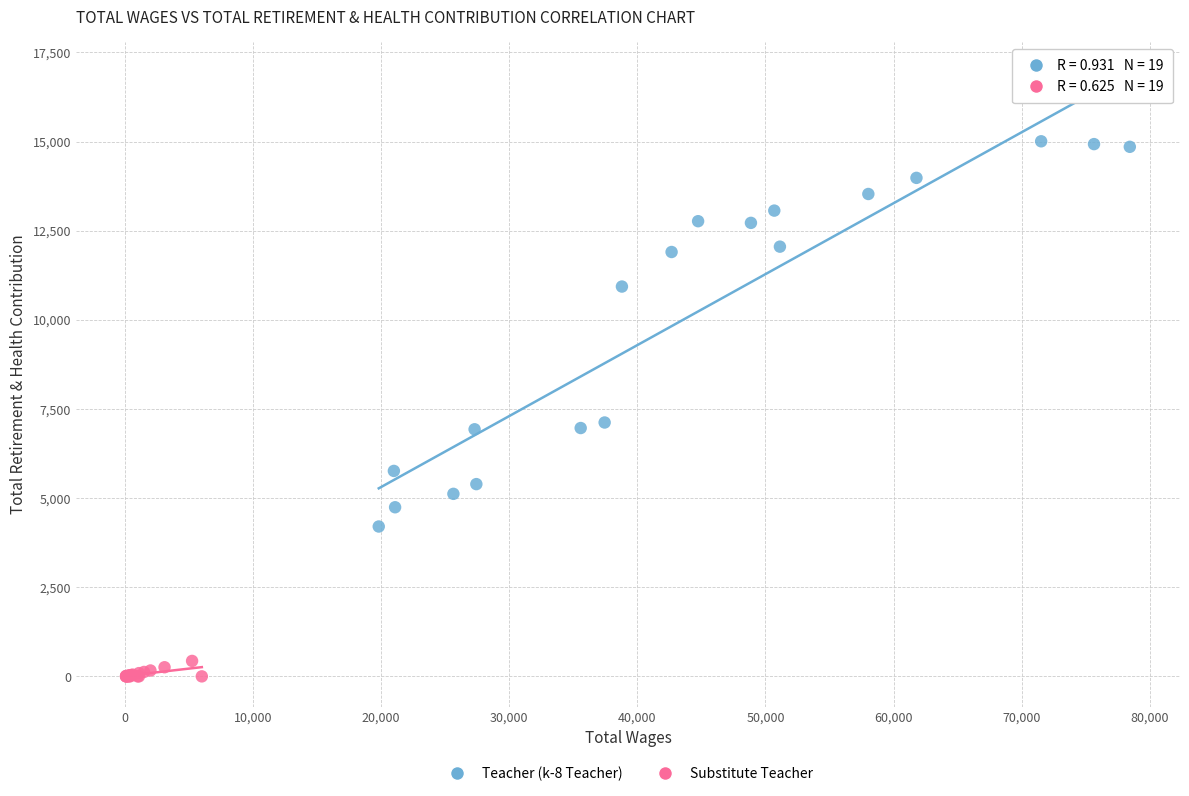

What are all the series names shown in the legend?

Teacher (k-8 Teacher), Substitute Teacher